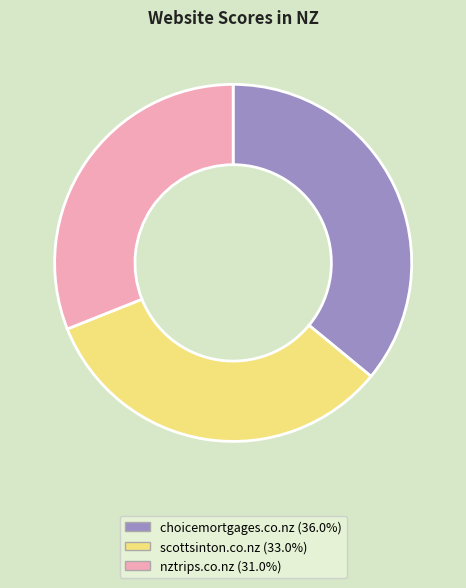

Rank the categories by value from lowest to highest.

nztrips.co.nz, scottsinton.co.nz, choicemortgages.co.nz